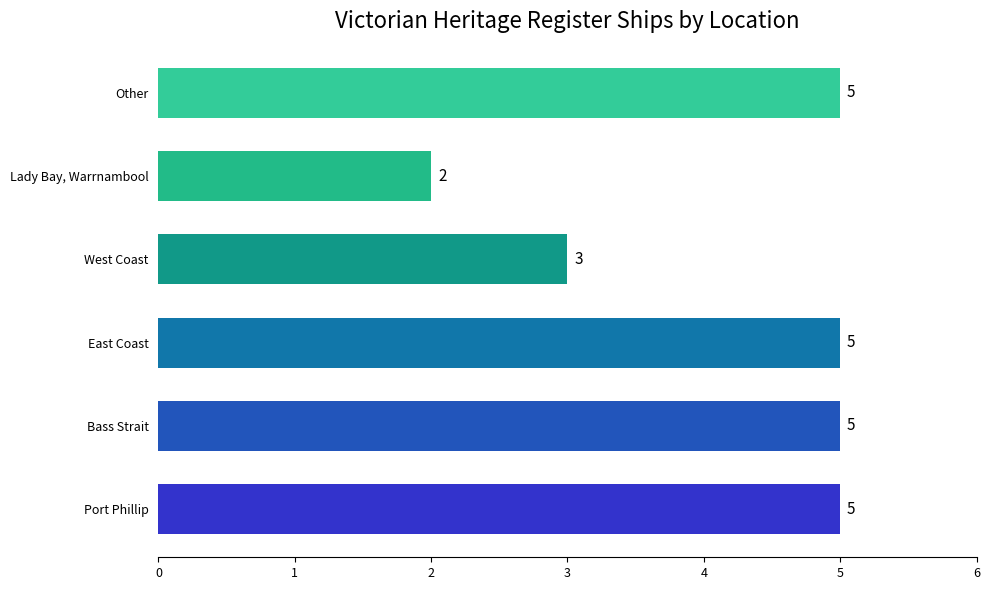

Count the values in the range 3 to 5.

5